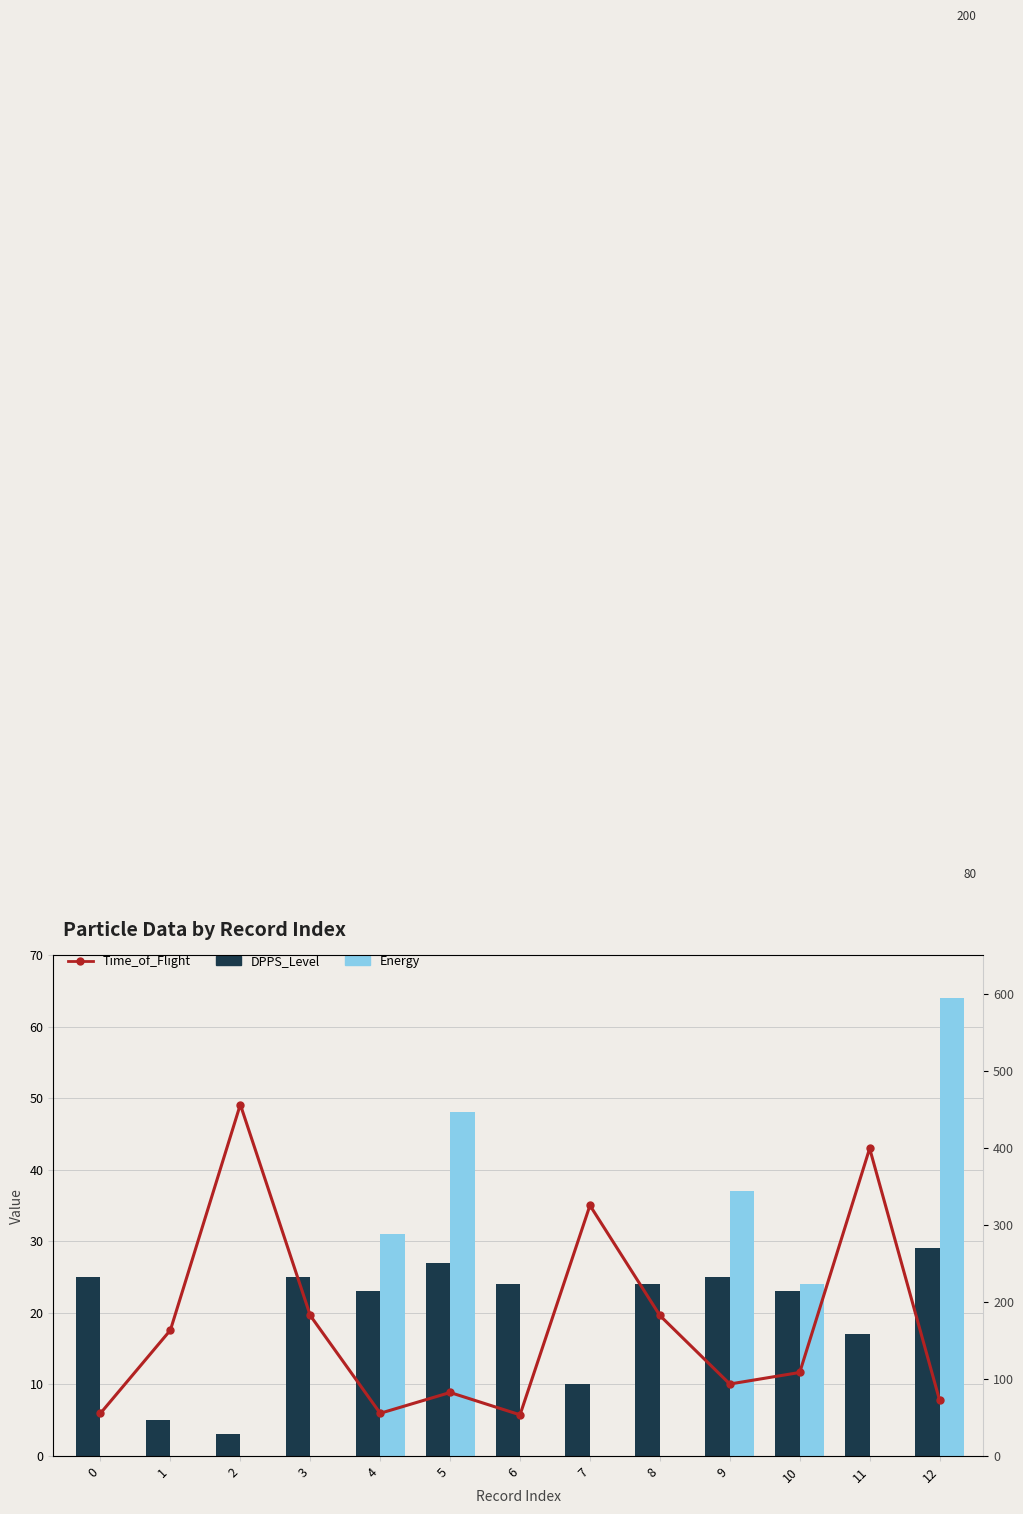

How many groups of bars are there?

13